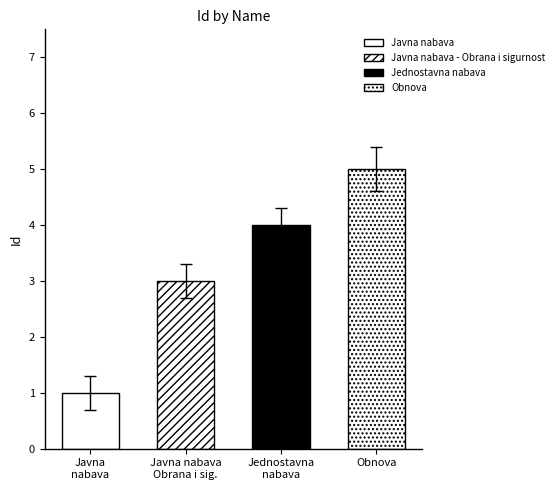

Count the number of values greater than 4.

1